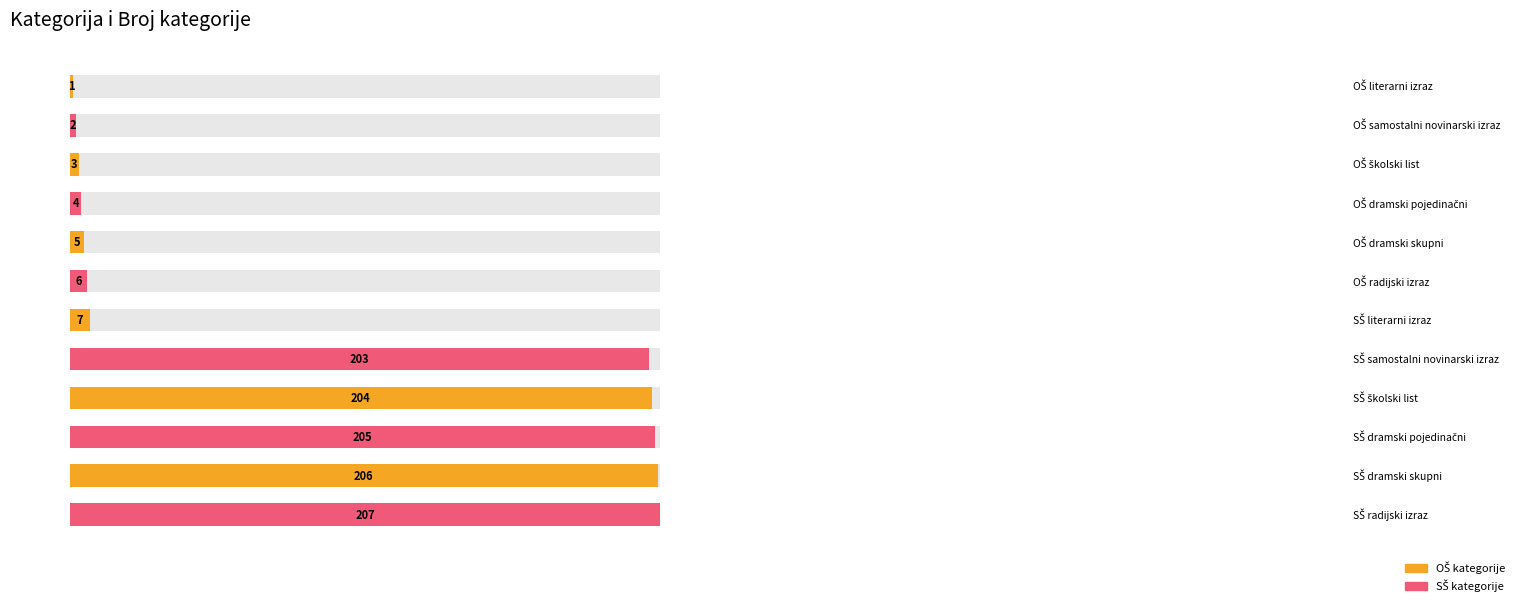

True or false: the data shows 1 at broj_kategorije.

True